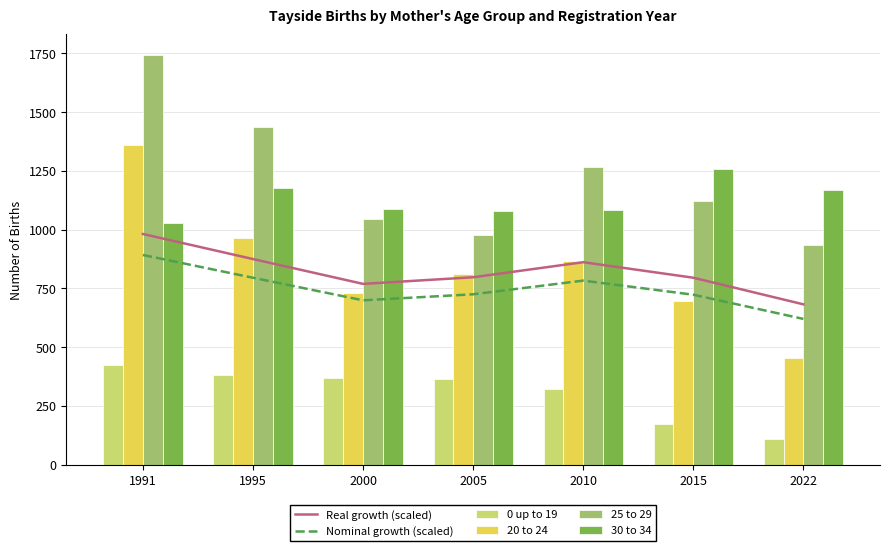

At which label is 30 to 34 closest to 1143?

2022